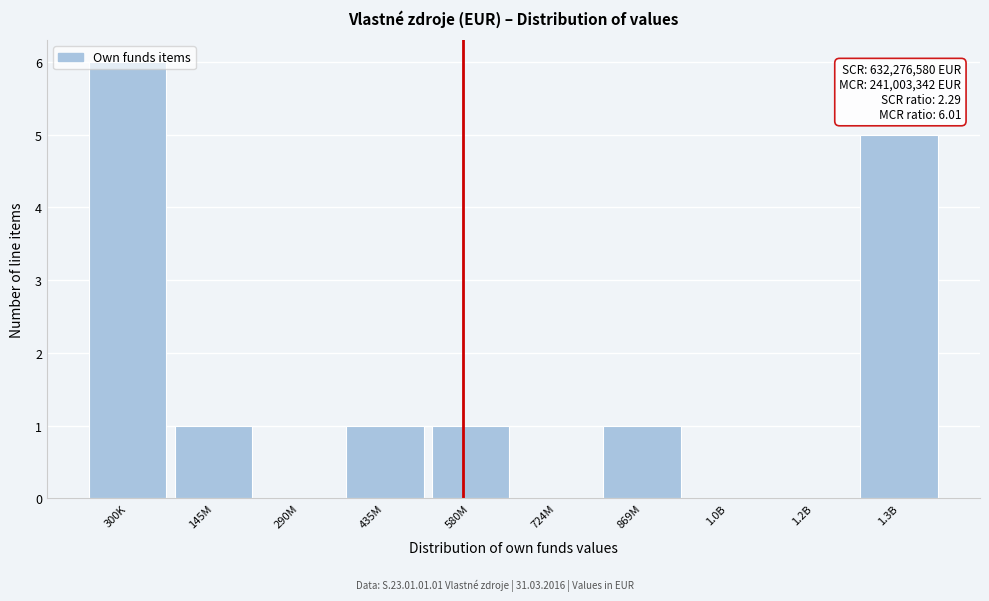

At which category does the chart reach its peak across all series?

300K